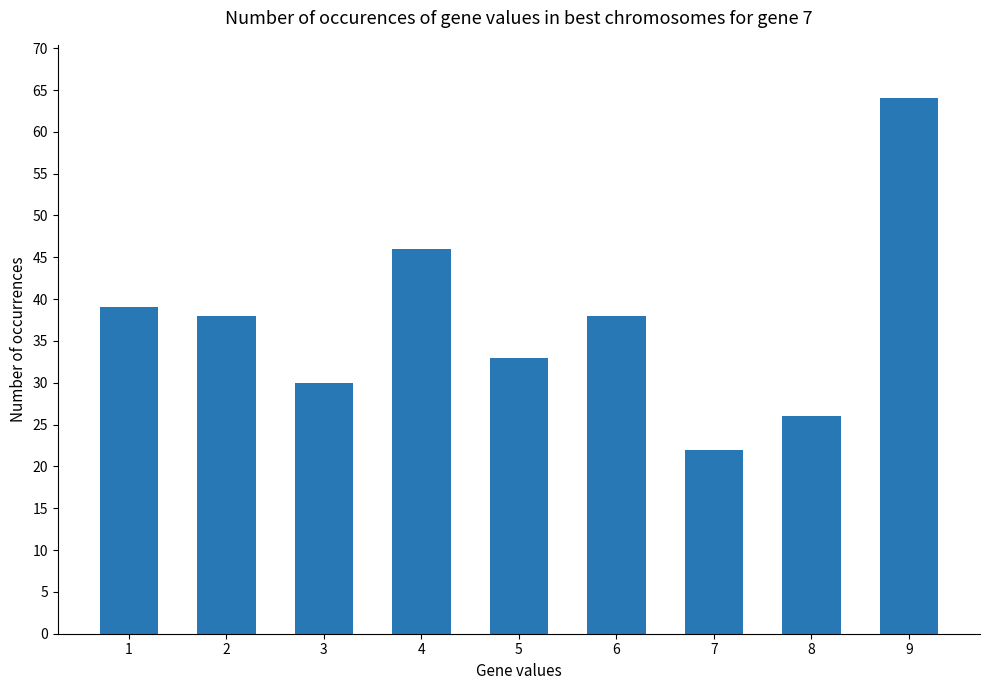

What is the difference between the maximum and minimum values?

42